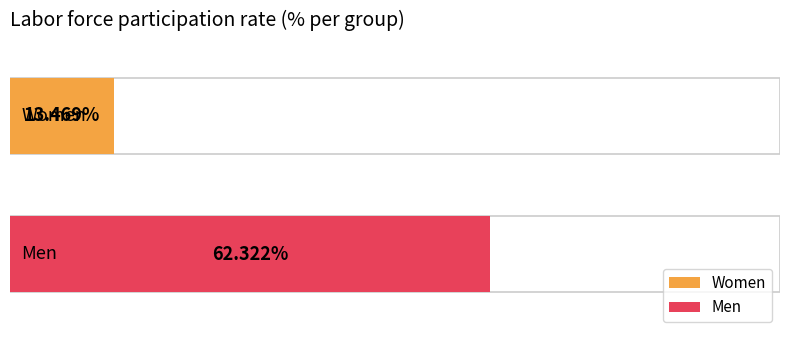

What is the difference between the maximum and minimum values?

48.9